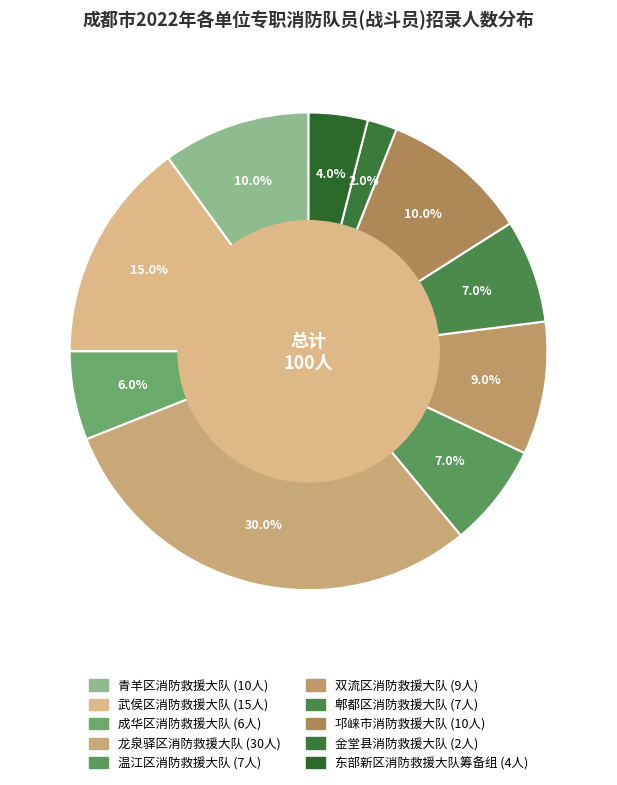

What is the largest slice in the pie chart?

龙泉驿区消防救援大队